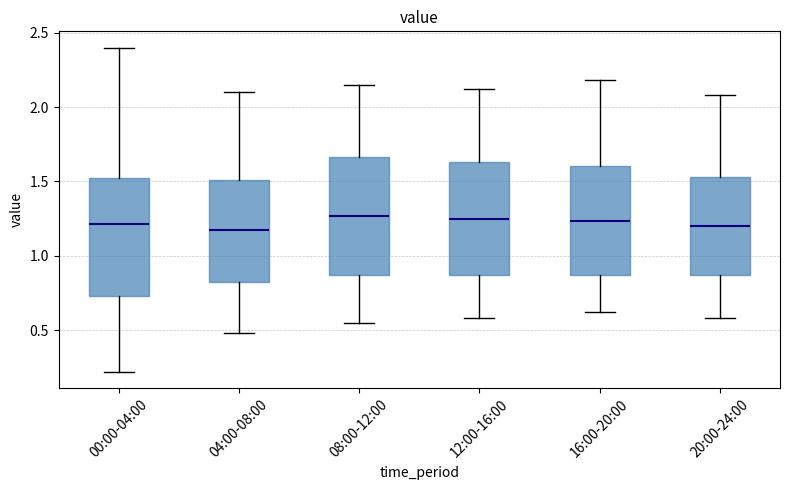

Reading left to right, read every box against the y-axis: the position of its median line, the range the box covers, and the ends of its whiskers. The values are not printed on the chart, so give them approximately, as read against the axis.

00:00-04:00: median 1.20, box 0.75 to 1.50, whiskers 0.20 to 2.40
04:00-08:00: median 1.20, box 0.80 to 1.50, whiskers 0.50 to 2.10
08:00-12:00: median 1.25, box 0.85 to 1.65, whiskers 0.55 to 2.15
12:00-16:00: median 1.25, box 0.85 to 1.65, whiskers 0.60 to 2.10
16:00-20:00: median 1.25, box 0.85 to 1.60, whiskers 0.60 to 2.20
20:00-24:00: median 1.20, box 0.85 to 1.55, whiskers 0.60 to 2.10